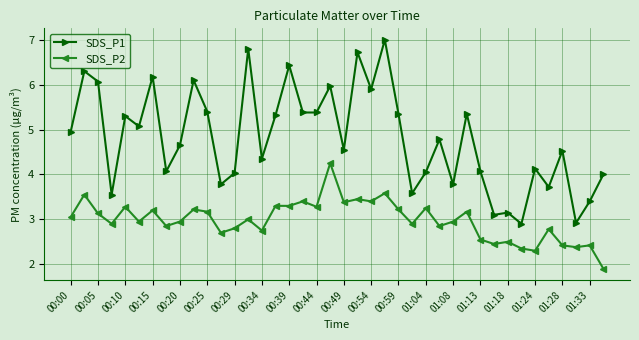

Rank the series by their maximum value, from lowest to highest.

SDS_P2, SDS_P1